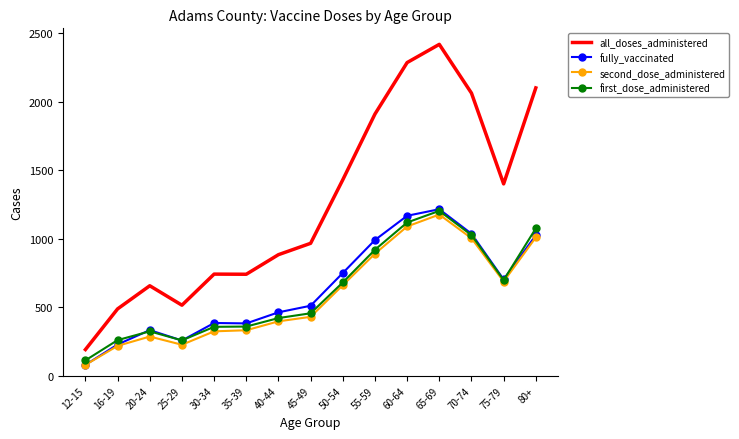

Which category has the lowest value in the second_dose_administered series?

12-15